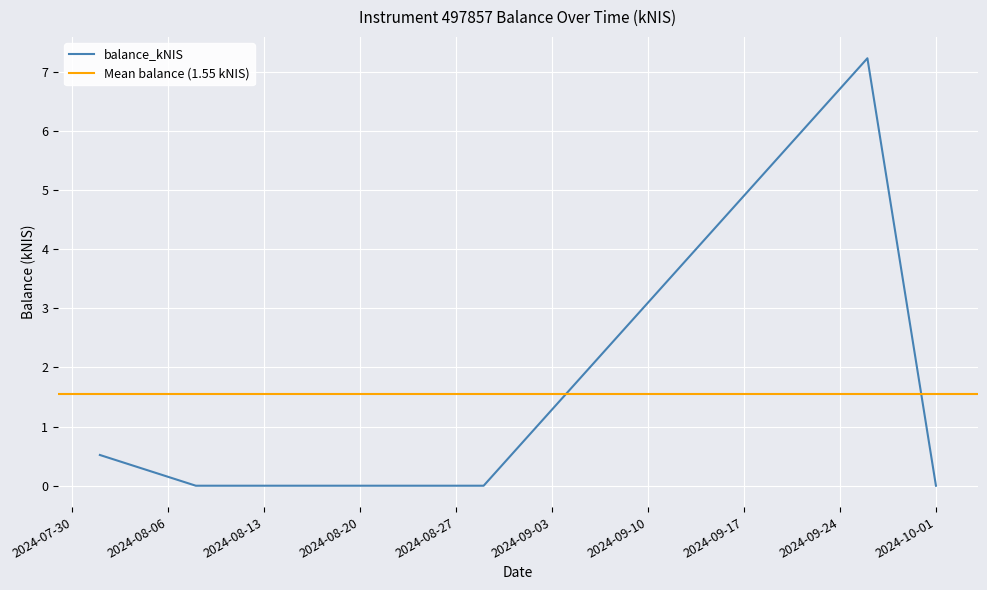

What is the difference between the maximum and minimum values?

7.2